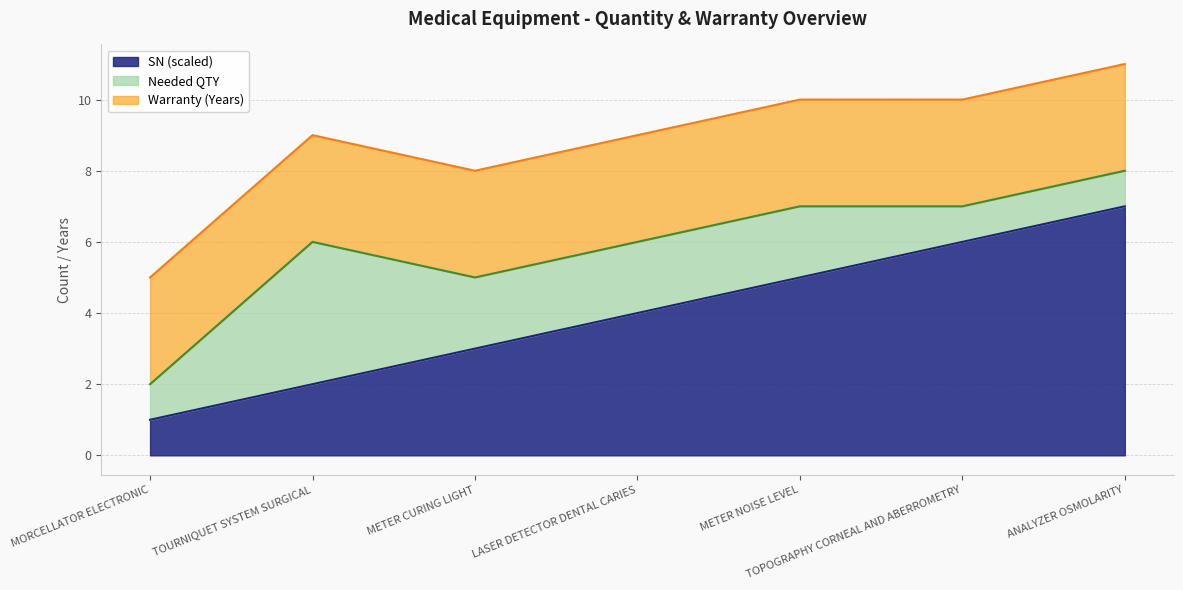

Rank the series by their average value, from highest to lowest.

SN (scaled), Warranty (Years), Needed QTY